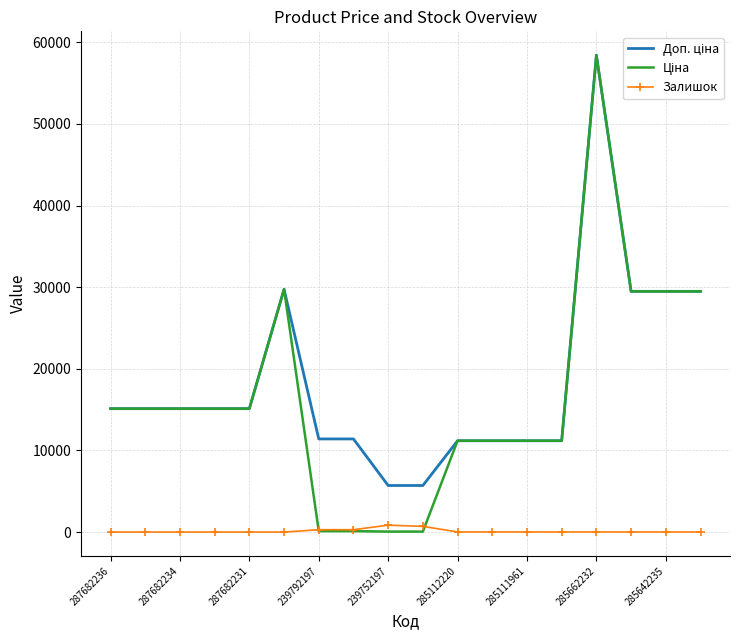

What is the maximum value shown in the chart?

58426.5